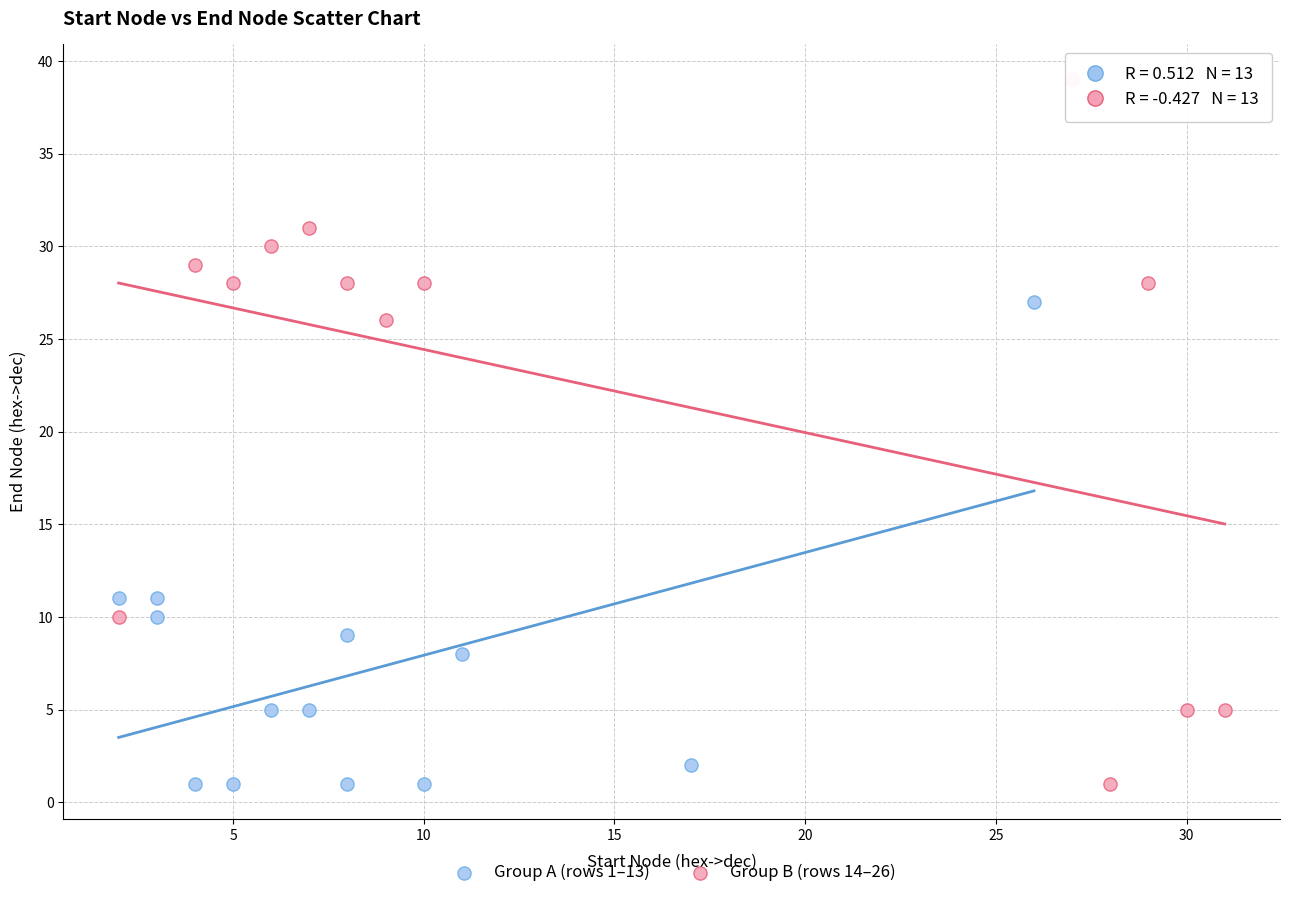

Which series has the largest Y range (max minus min)?

Group B (rows 14–26)